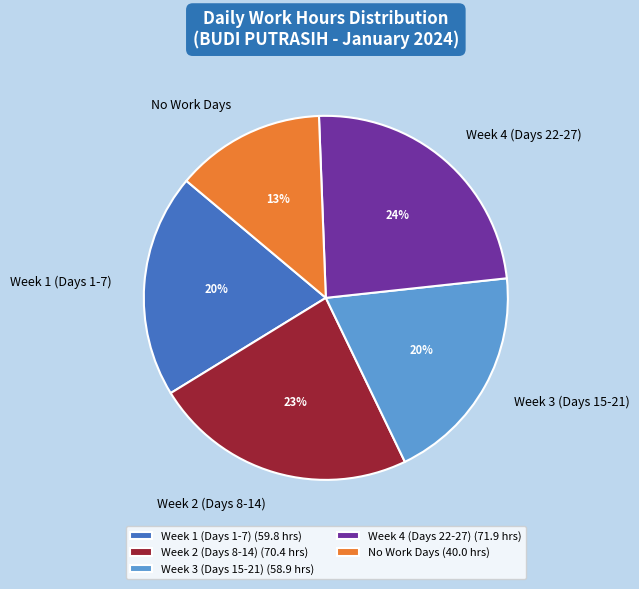

To the nearest percent, what is the difference between the largest and smallest slice percentages?

11%